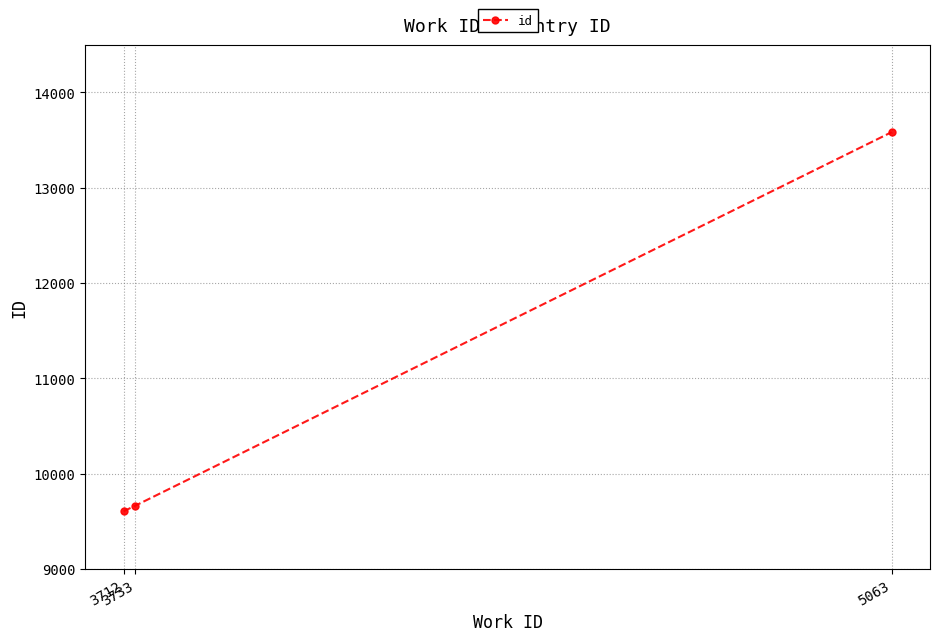

How many values are below 9664?

1